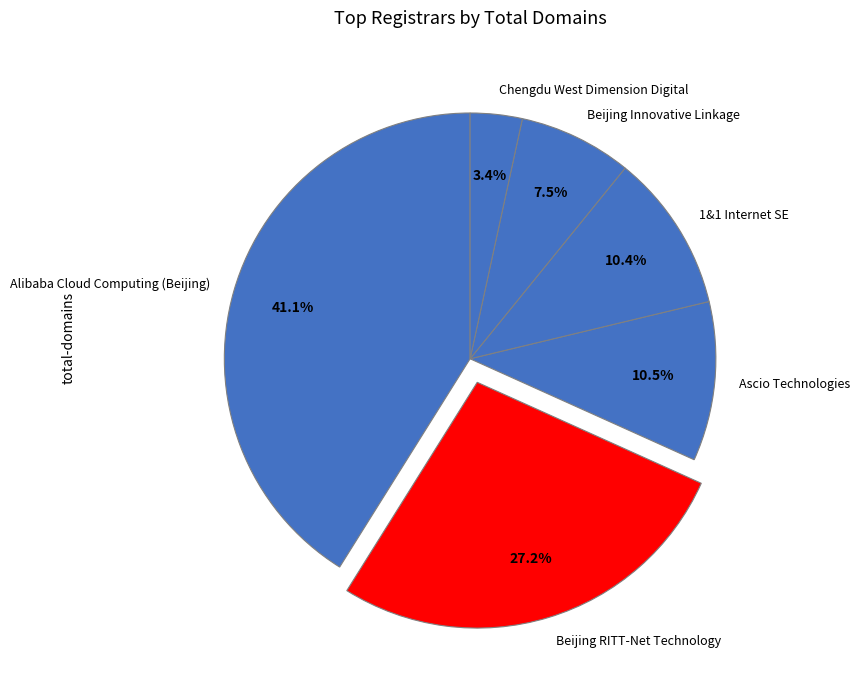

Do Alibaba Cloud Computing (Beijing) and 1&1 Internet SE together represent more than half of the pie?

Yes